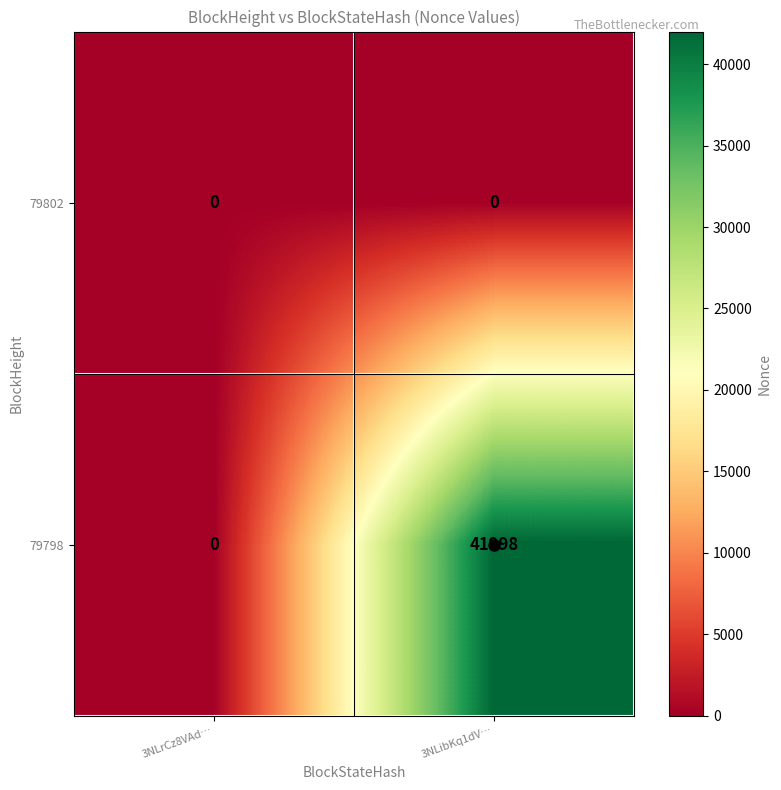

At which category is the sum across all series the highest?

3NLibKq1dV…